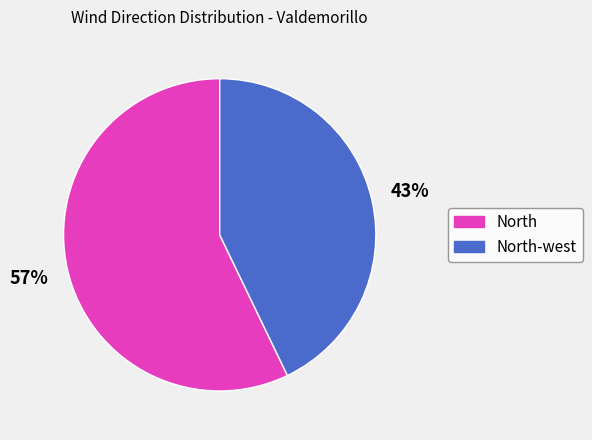

To the nearest percent, what is the difference between the largest and smallest slice percentages?

14%